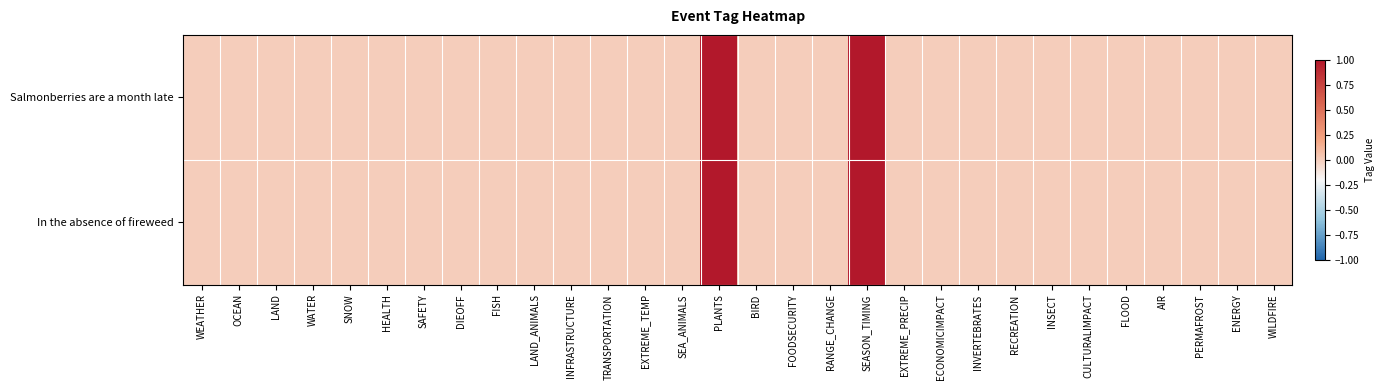

Between BIRD and ECONOMICIMPACT, which is larger?

BIRD